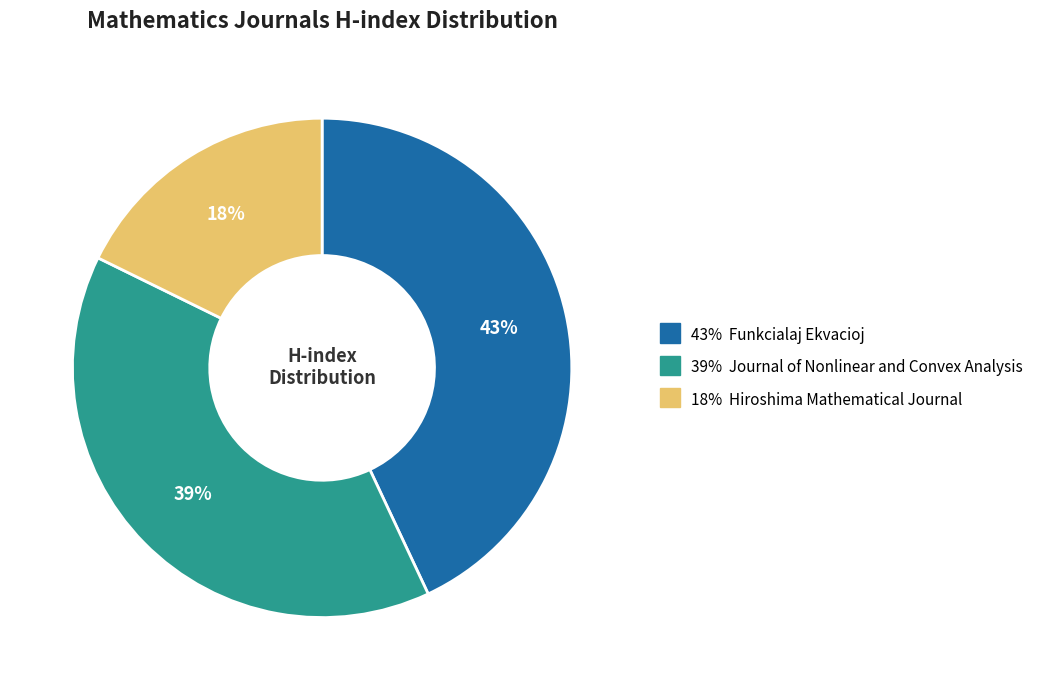

To the nearest percent, what is the difference between the largest and smallest slice percentages?

25%